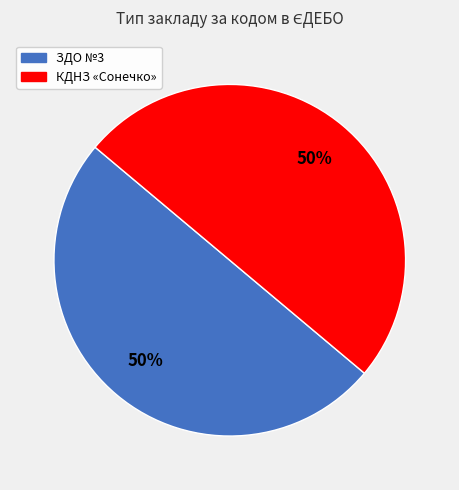

The КДНЗ «Сонечко» slice represents 50% of the pie. True or false?

True